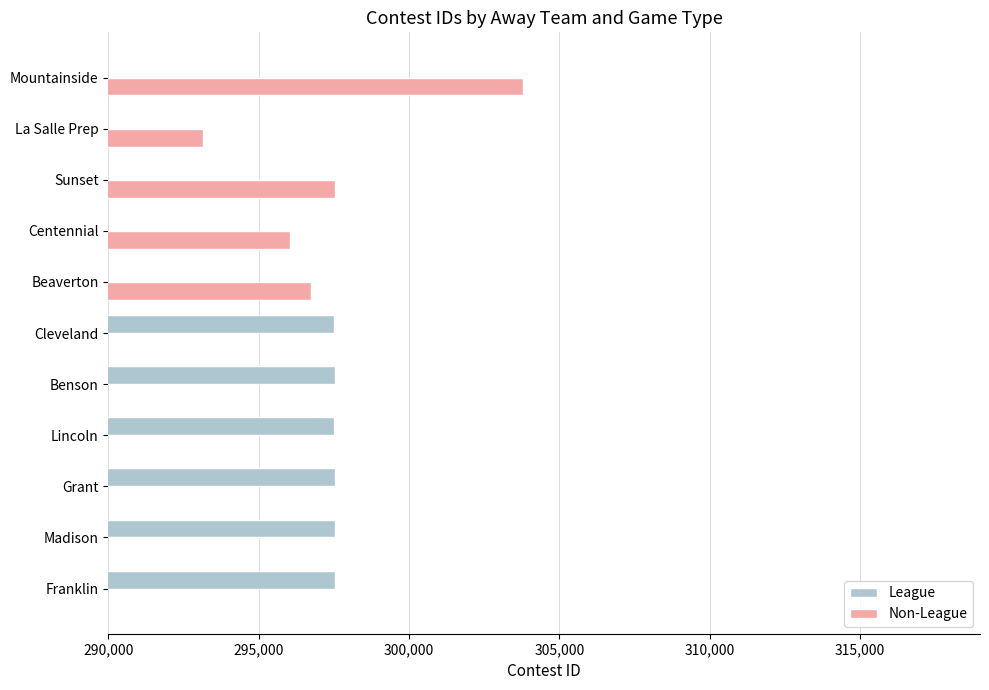

Is it true that Non-League equals 438783 at Sunset?

False